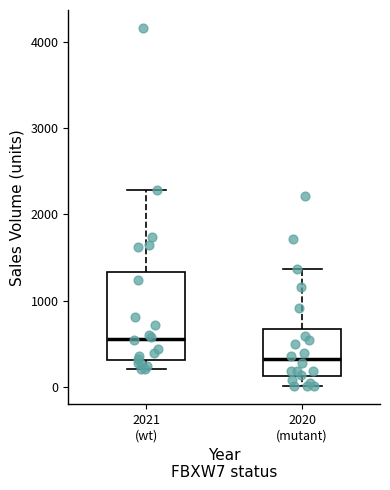

Where does the lower whisker of the box for 2020 (mutant) end on the y-axis? The values are not printed on the chart, so give them approximately, as read against the axis.

0